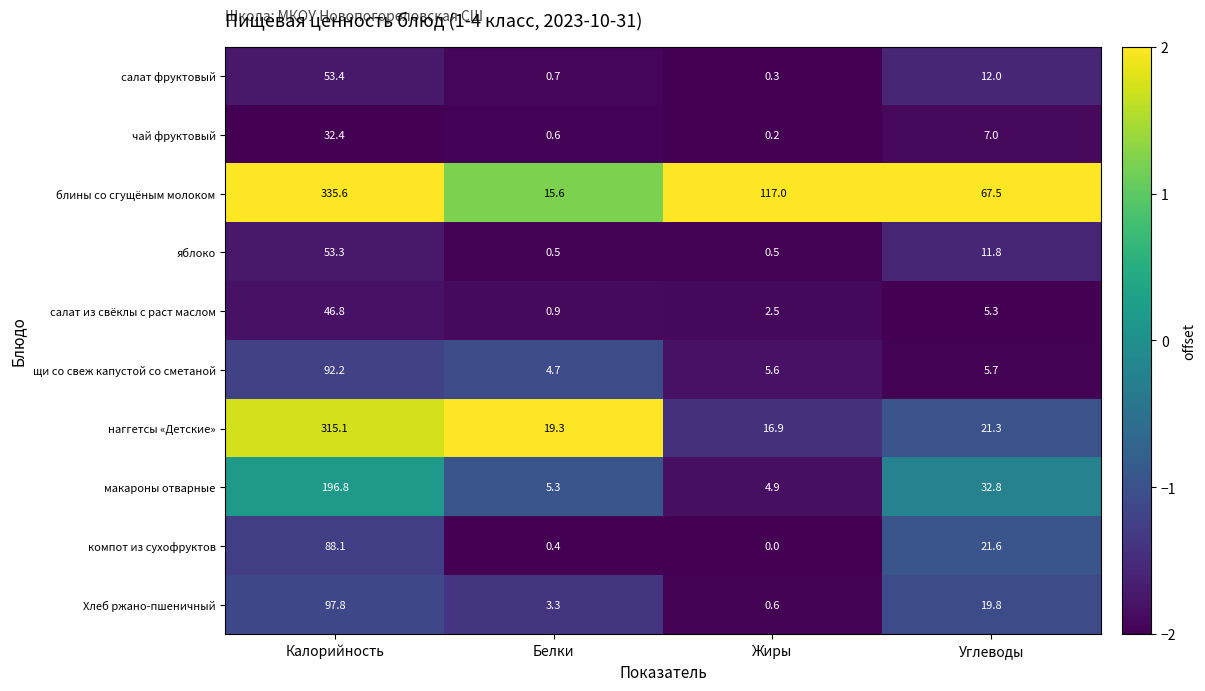

Which series changed the most between Калорийность and Жиры?

наггетсы «Детские»